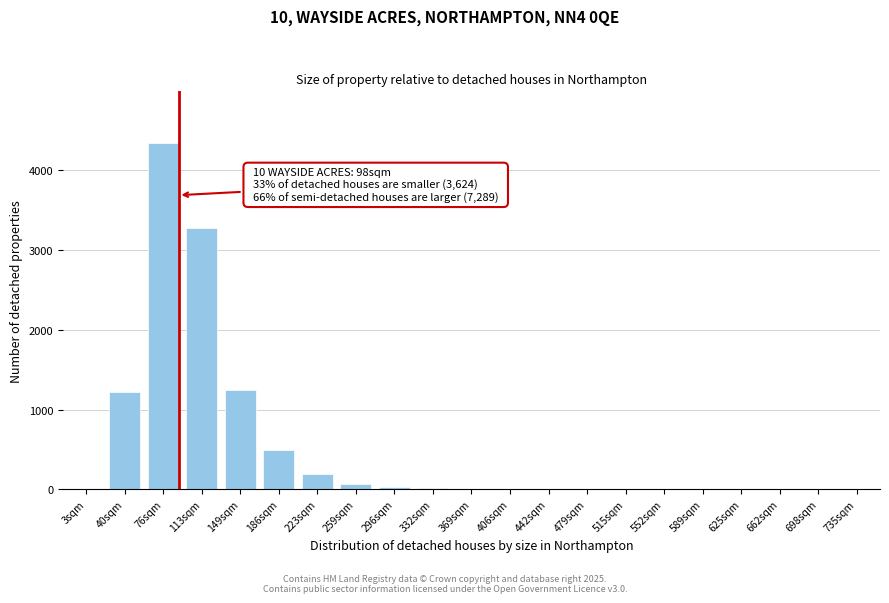

What is the sum of all values?

10869